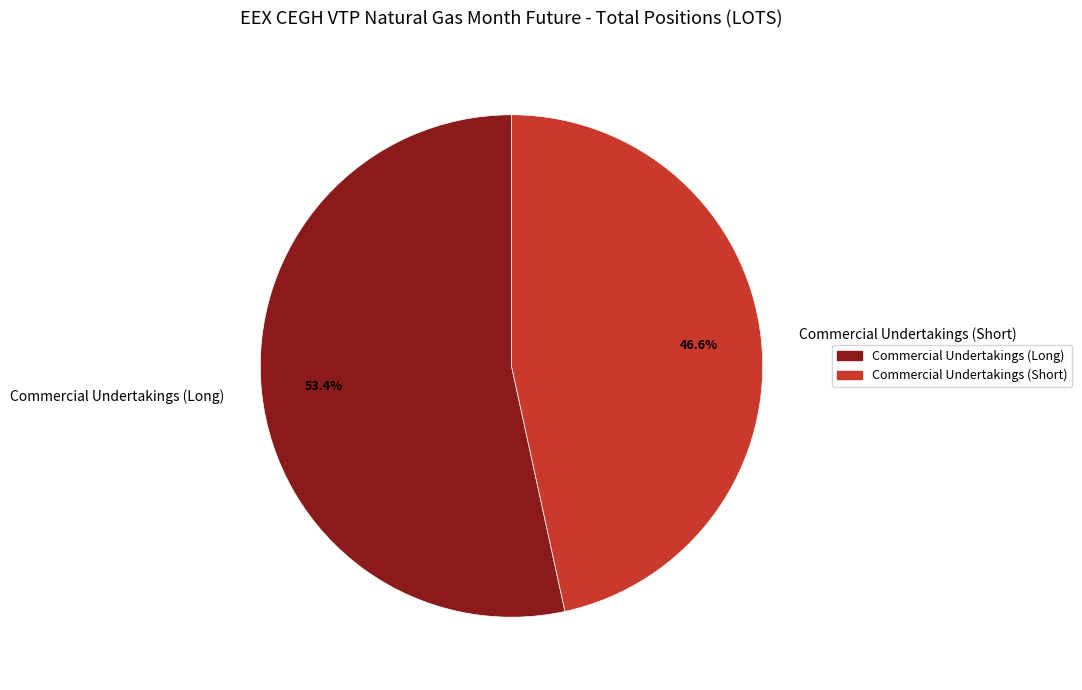

Which slice represents more than half of the pie?

Commercial Undertakings (Long)